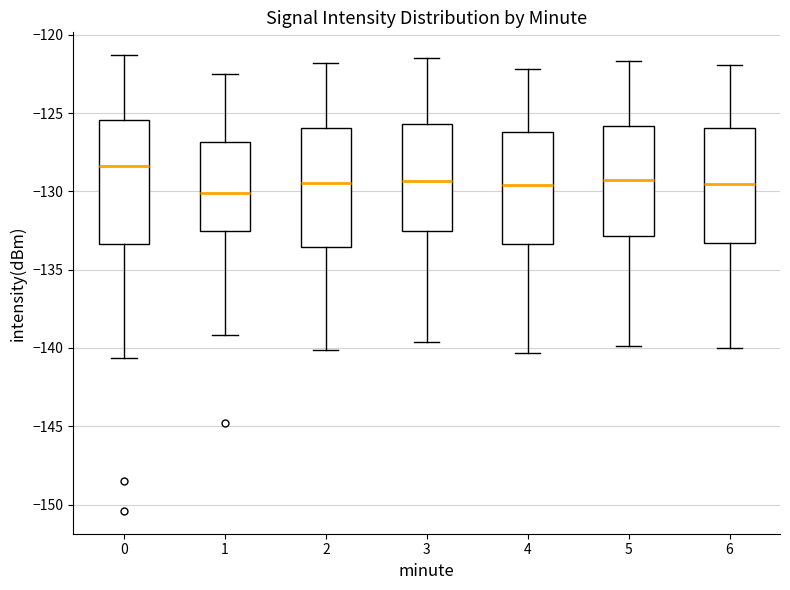

Reading left to right, read every box against the y-axis: the position of its median line, the range the box covers, and the ends of its whiskers. The values are not printed on the chart, so give them approximately, as read against the axis.

0: median -128.5, box -133.5 to -125.5, whiskers -140.5 to -121.5
1: median -130.0, box -132.5 to -127.0, whiskers -139.0 to -122.5
2: median -129.5, box -133.5 to -126.0, whiskers -140.0 to -122.0
3: median -129.5, box -132.5 to -125.5, whiskers -139.5 to -121.5
4: median -129.5, box -133.5 to -126.0, whiskers -140.5 to -122.0
5: median -129.5, box -133.0 to -126.0, whiskers -140.0 to -121.5
6: median -129.5, box -133.5 to -126.0, whiskers -140.0 to -122.0